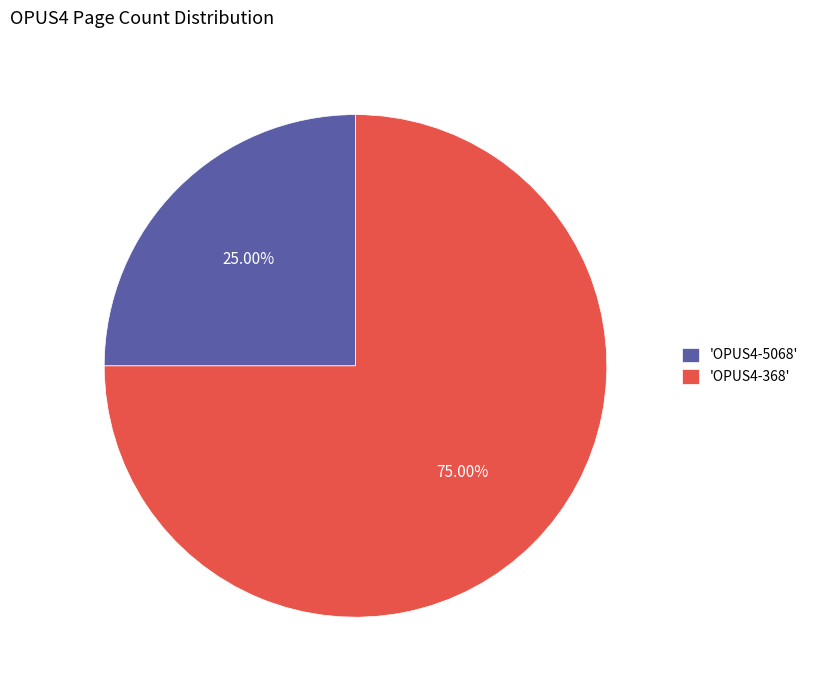

Between 'OPUS4-5068' and 'OPUS4-368', which is larger?

'OPUS4-368'